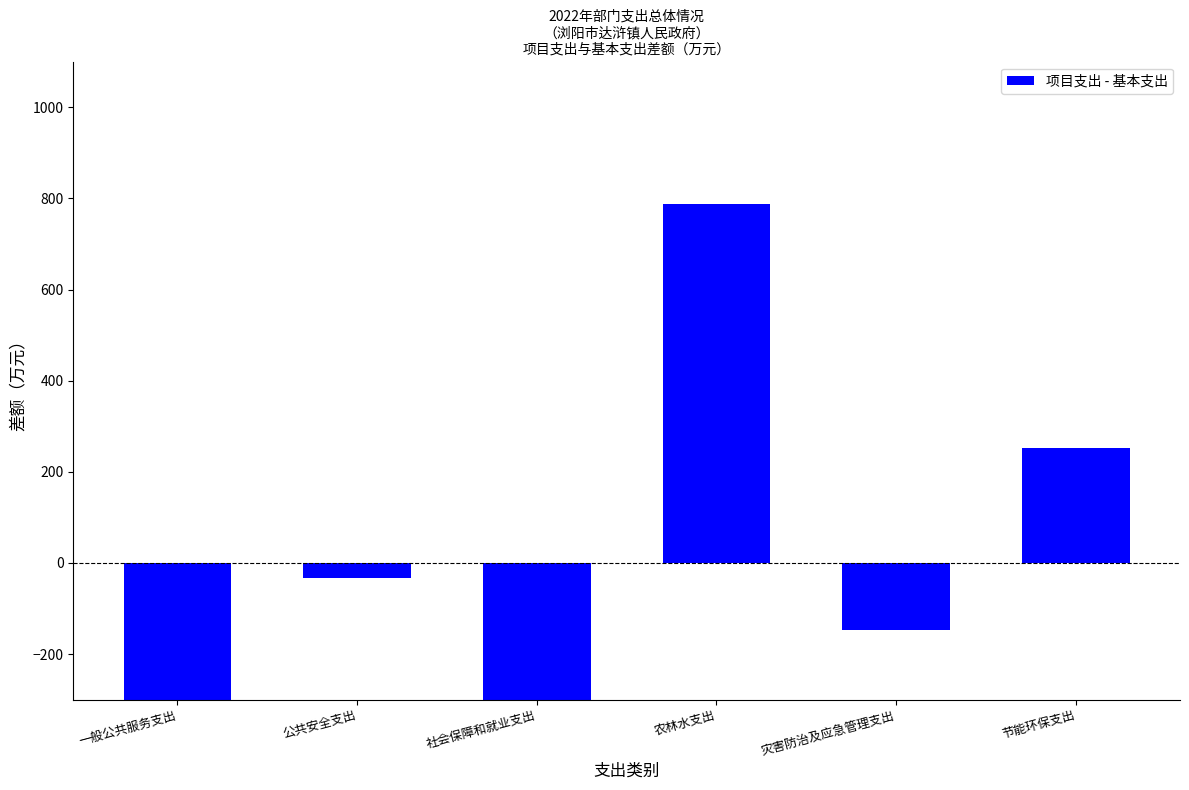

The chart shows a value of -43.4 at 灾害防治及应急管理支出. True or false?

False